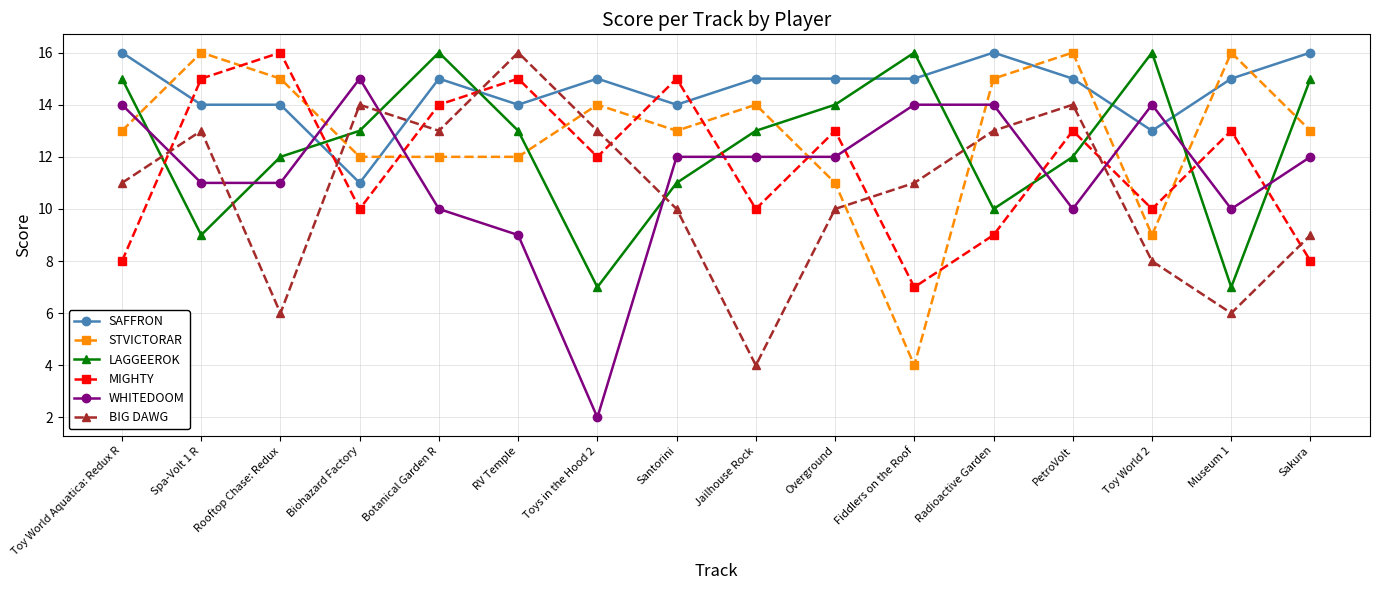

The value of WHITEDOOM at Santorini is 21. True or false?

False